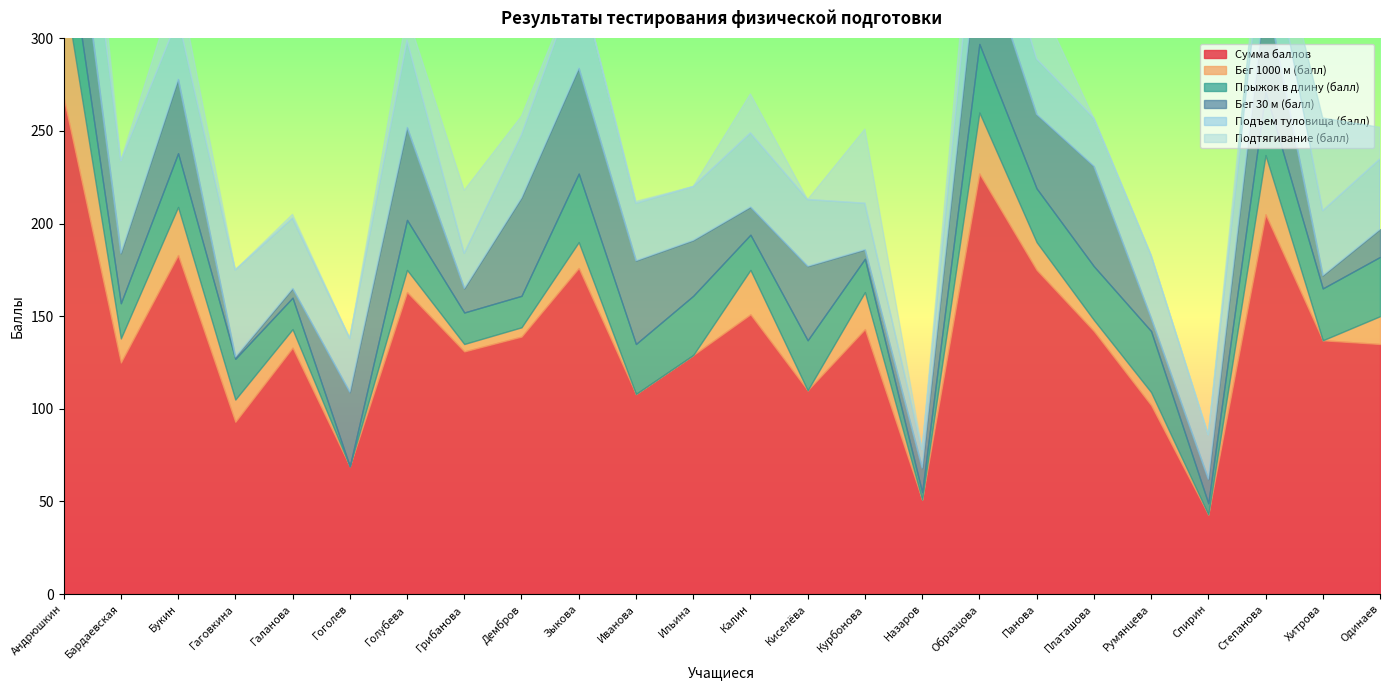

What is the value of the Прыжок в длину (балл) point at the 24th from the left?

32